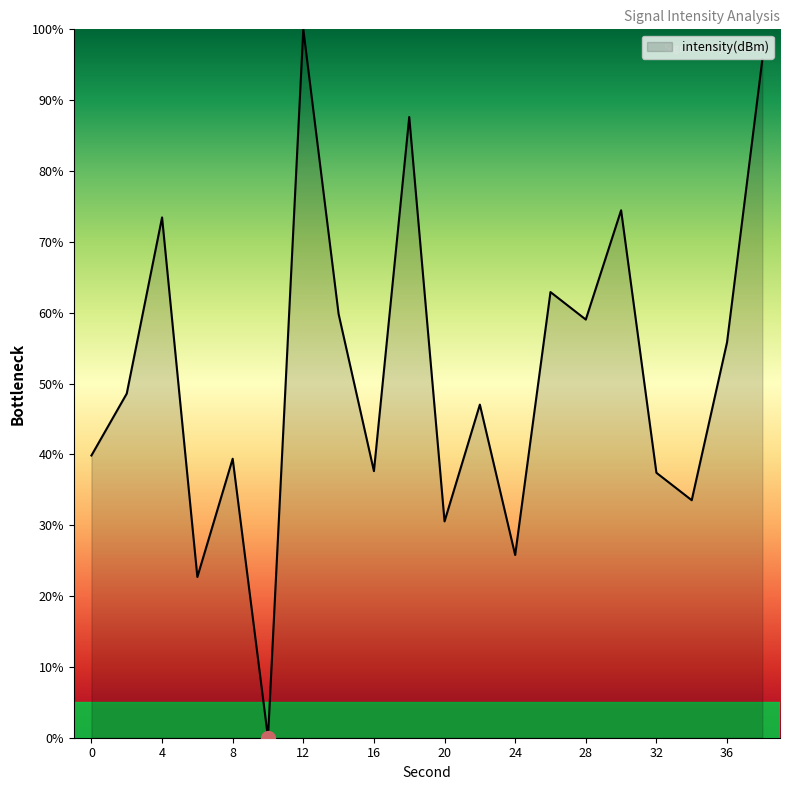

What is the difference between the maximum and minimum values?

100.0